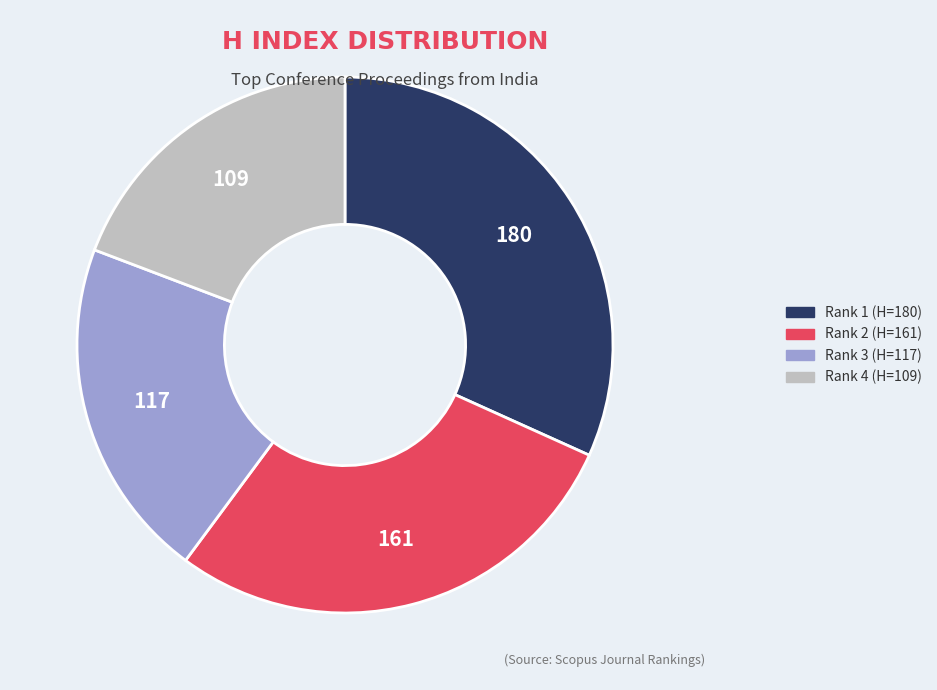

Which slice is the largest?

Rank 1 (H=180)